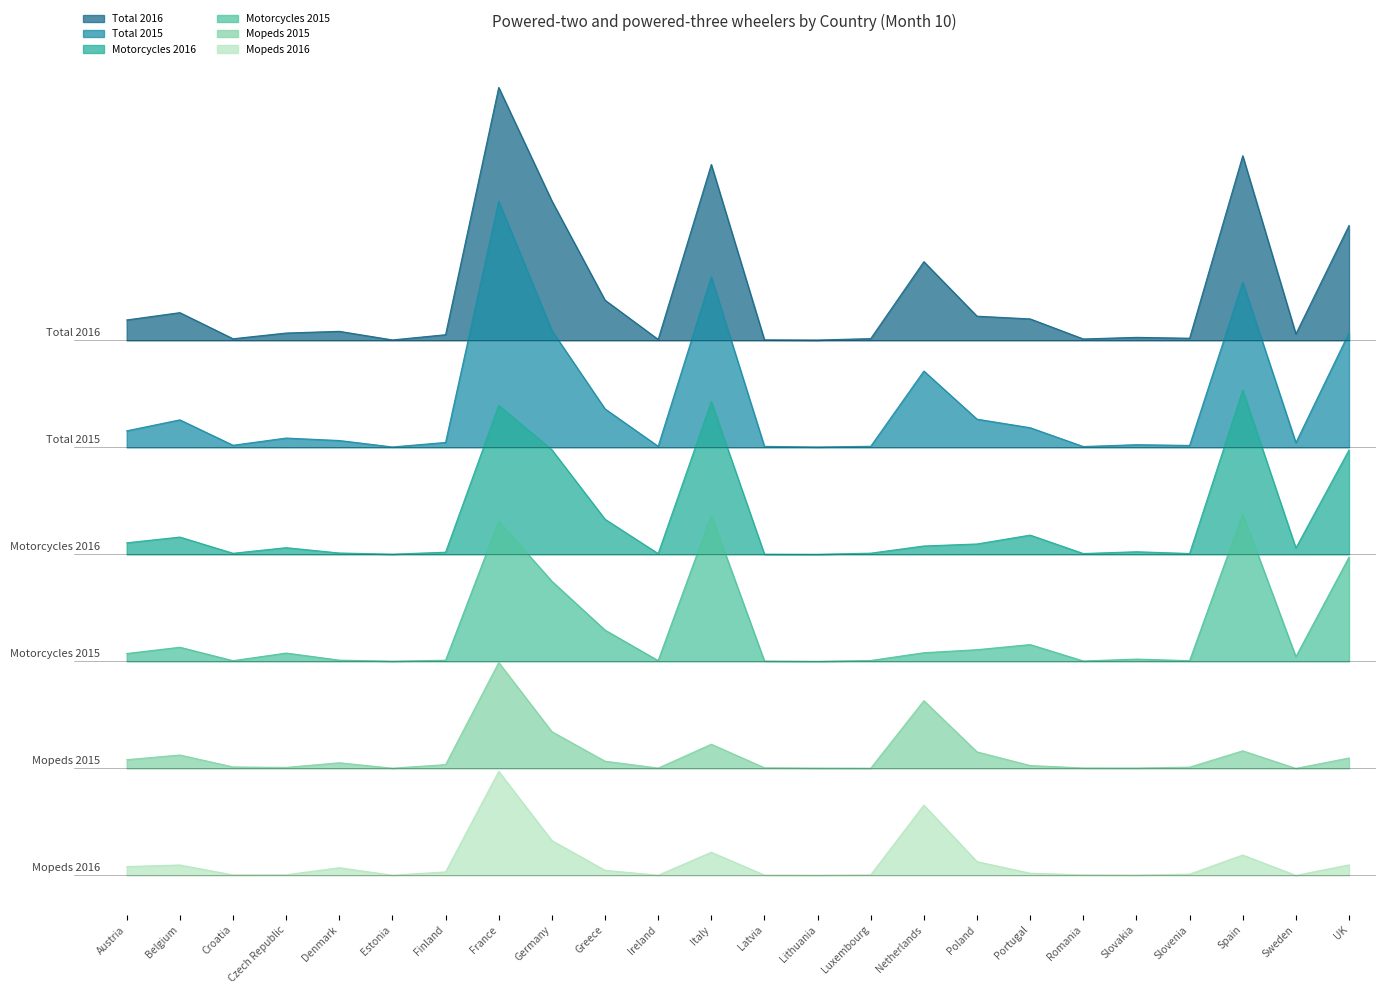

In Motorcycles 2016, how many points are lower than both neighbors (excluding endpoints)?

7